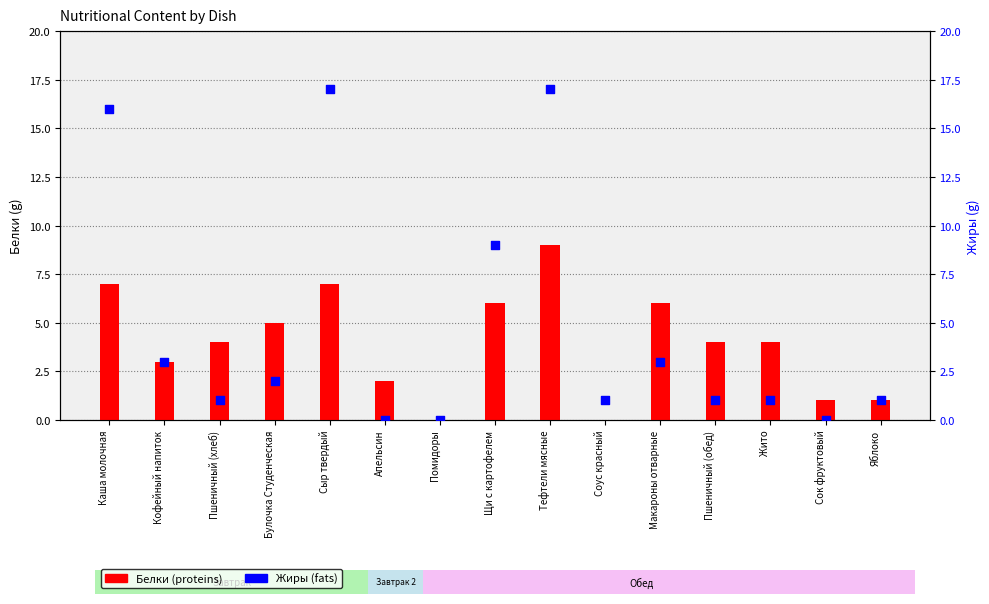

What is the total value across all series at Жито?

5